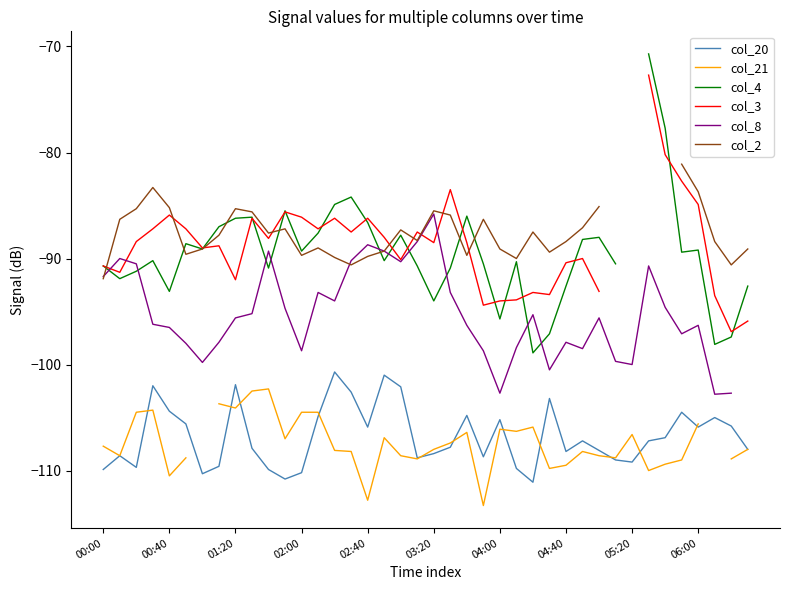

In col_20, how many points are higher than both neighbors (excluding endpoints)?

11